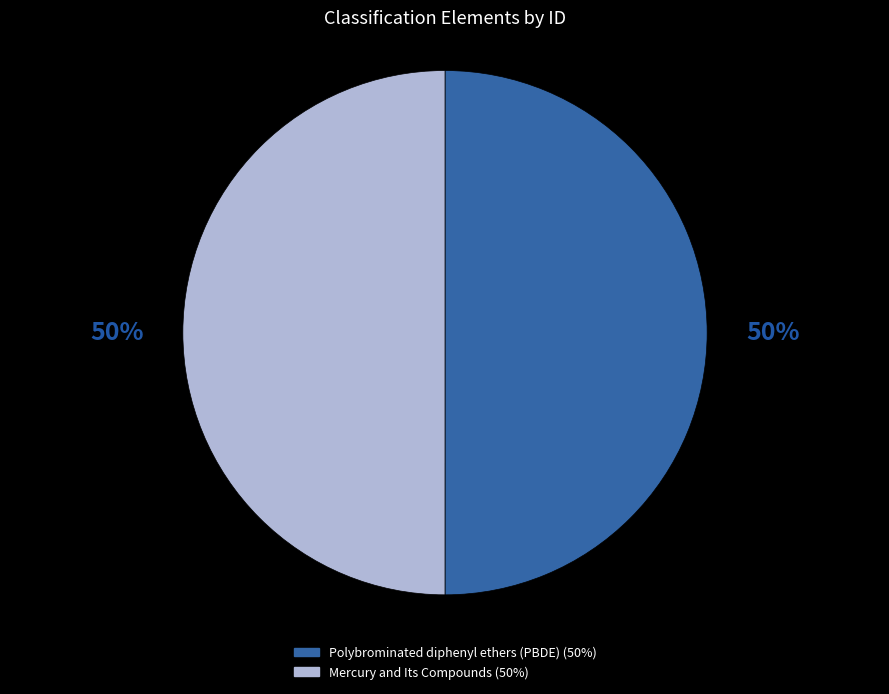

Is it true that Polybrominated diphenyl ethers (PBDE) is 37% of the pie?

False